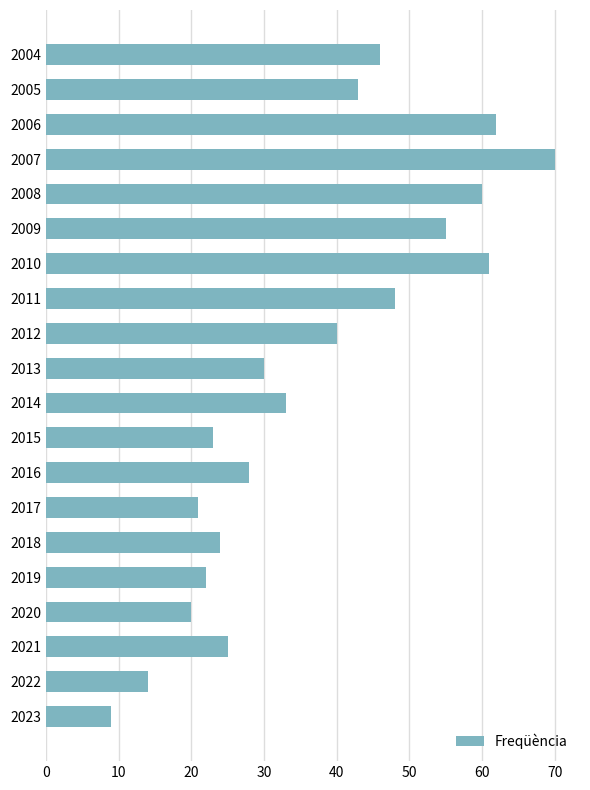

What is the change in value from 2017 to 2009?

+34